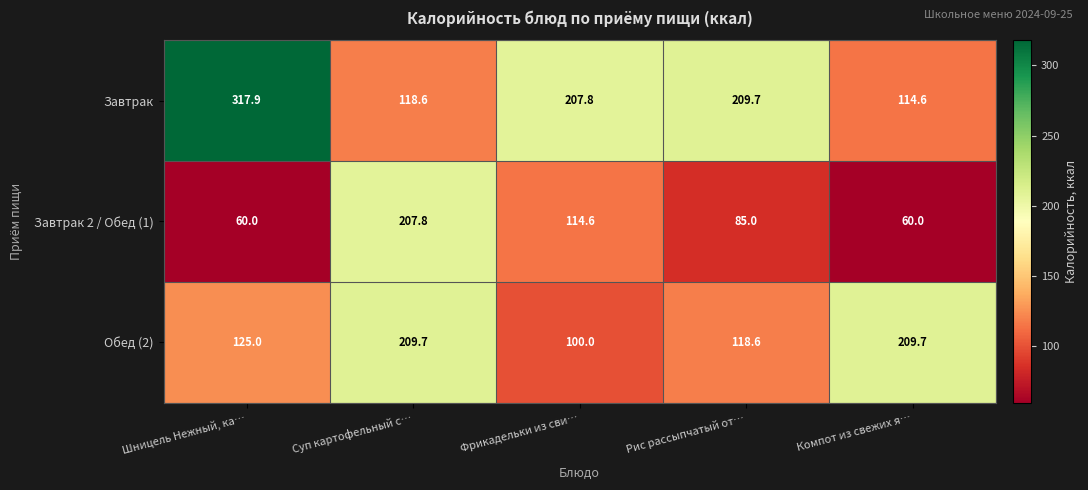

Which series has the largest total across all categories?

Завтрак